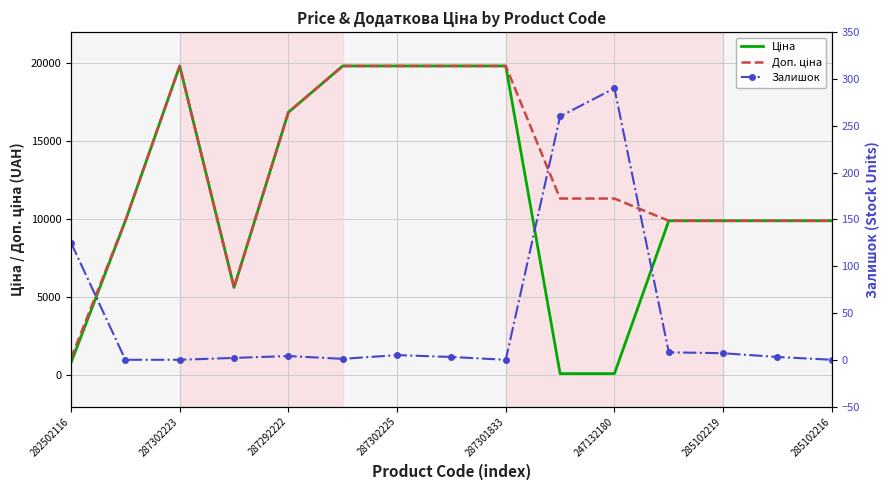

Which series ends up on top after the final intersection of Ціна and Залишок?

Ціна